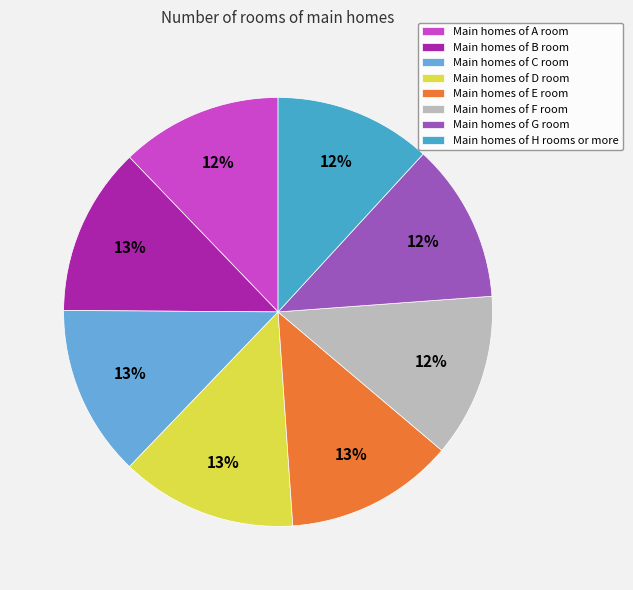

How many slices are in this pie chart?

8